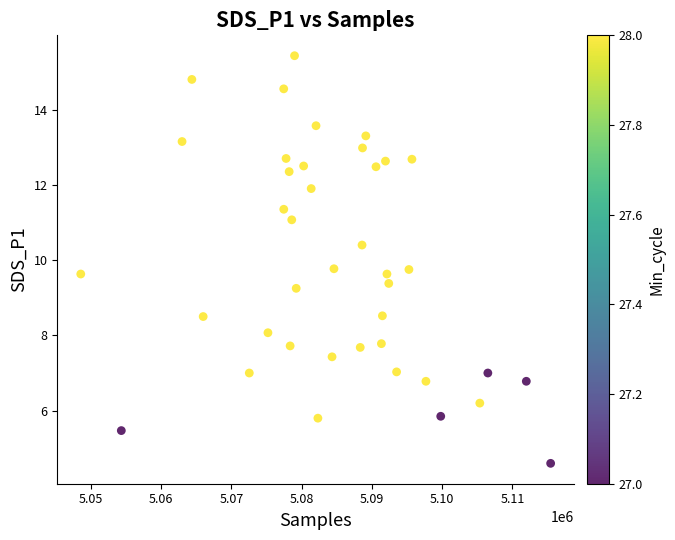

What is the range of Y values (max minus min)?

10.8